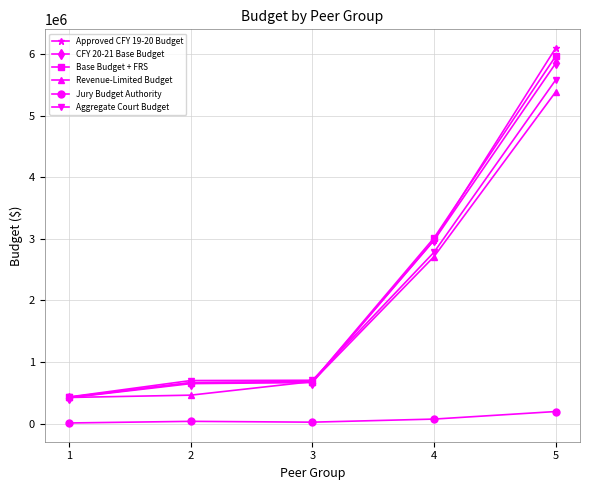

What is the value of the Base Budget + FRS point at the 1st from the left?

423037